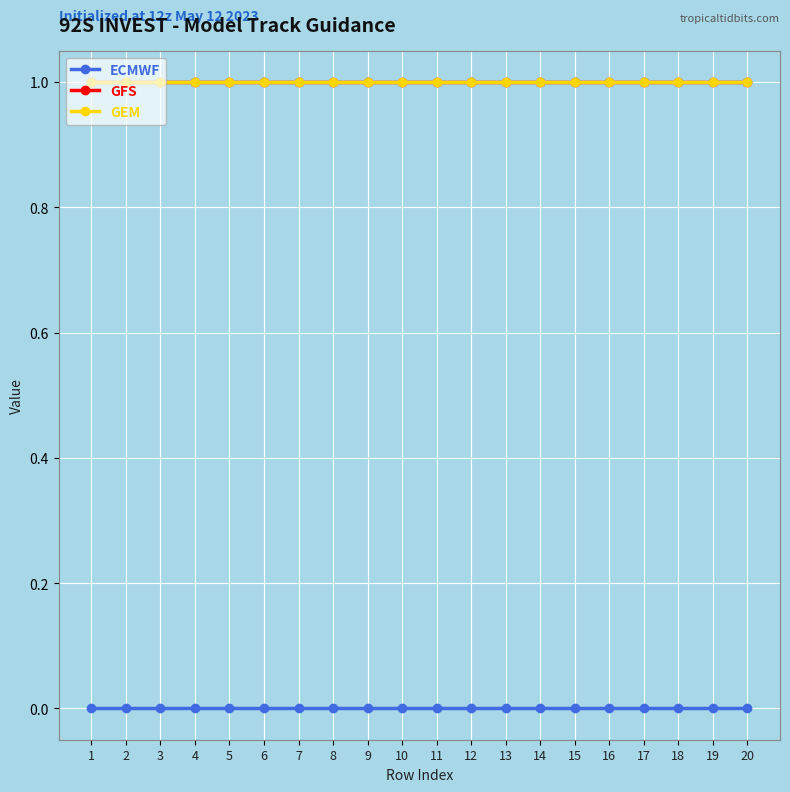

Which series has the largest range (max minus min)?

ECMWF